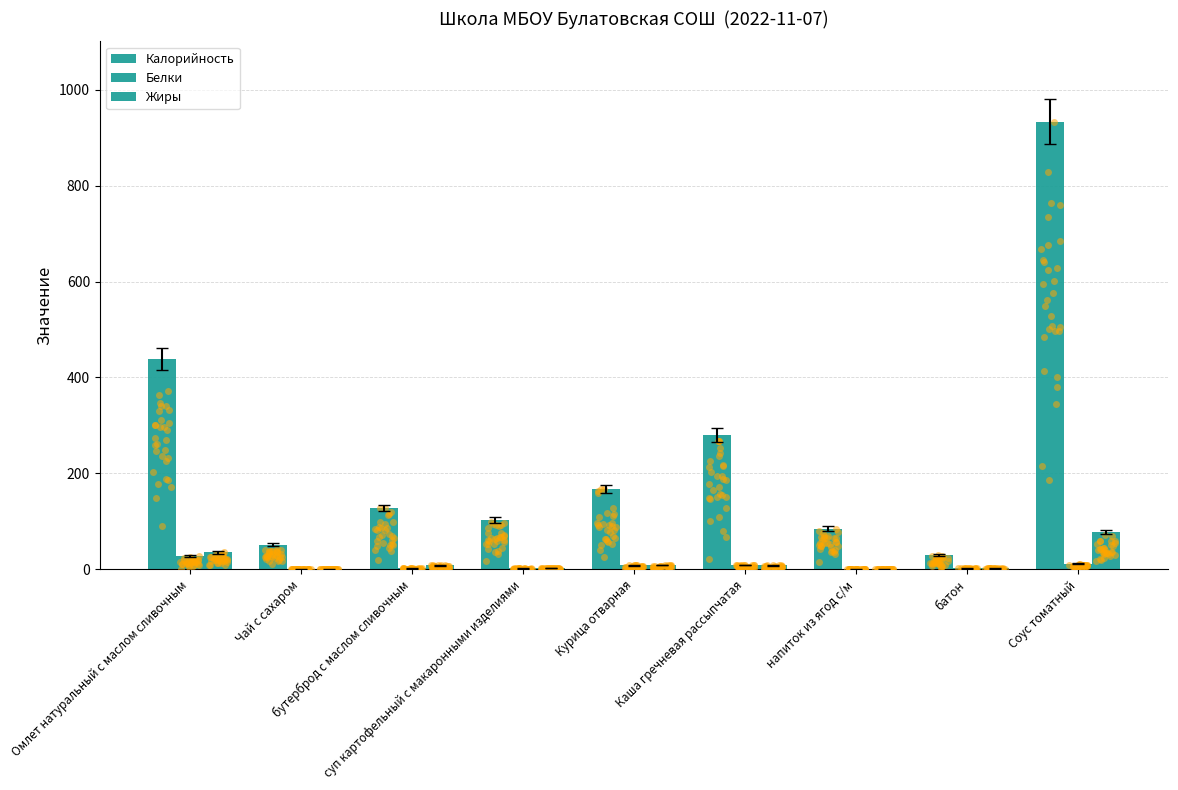

Which series has the largest Y range (max minus min)?

Калорийность